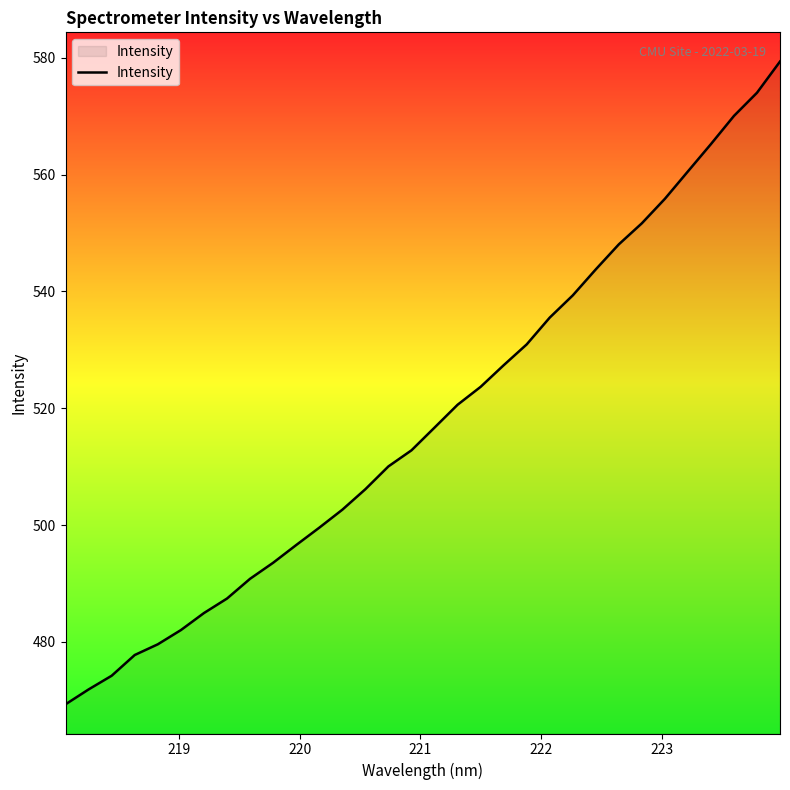

Does the chart have visible grid lines?

No